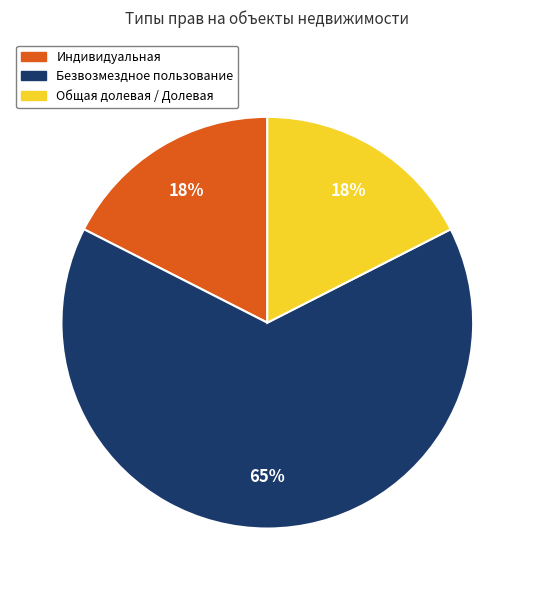

How many segments does this pie chart have?

3